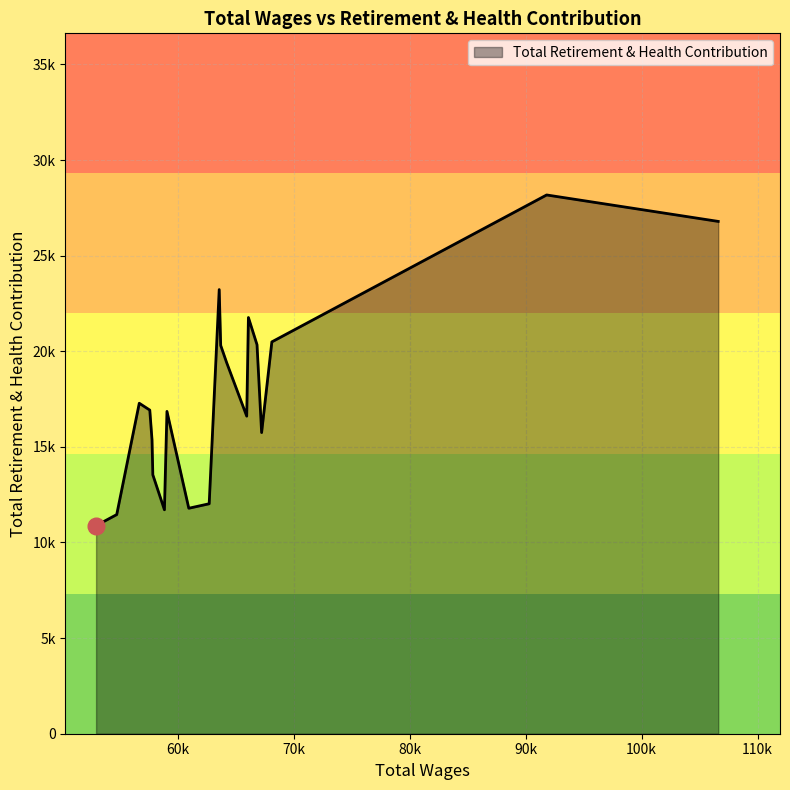

Which label corresponds to the smallest value in the chart?

52929.0